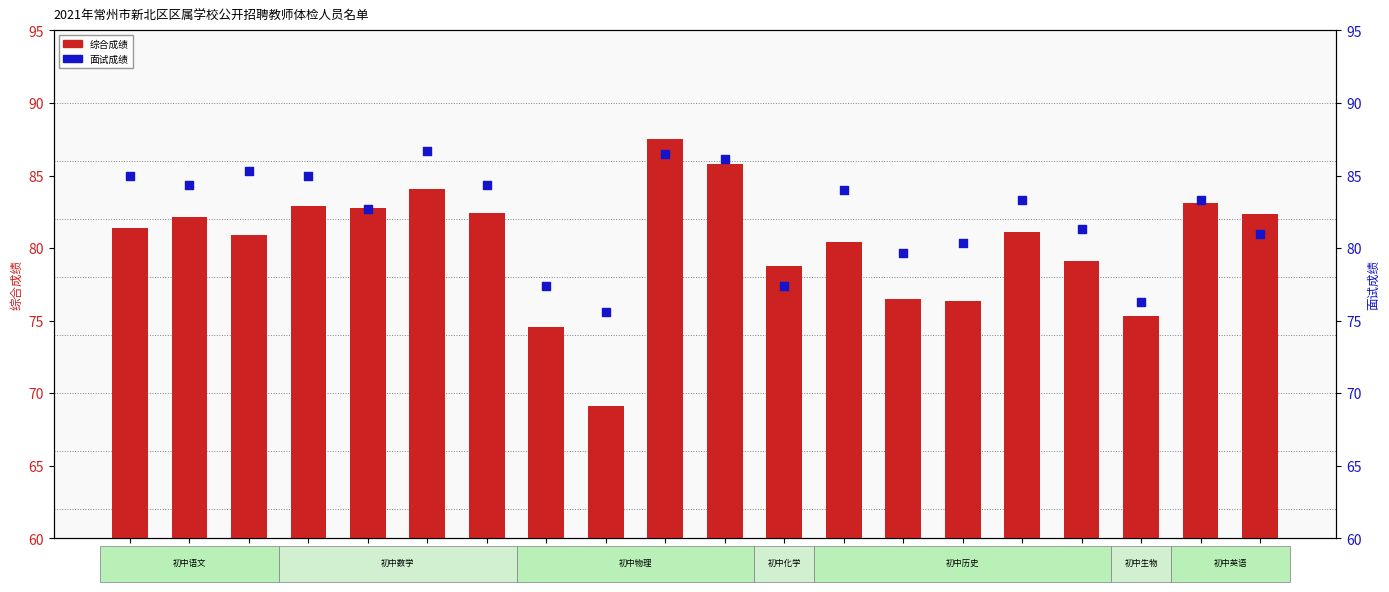

What are all the series names shown in the legend?

综合成绩, 面试成绩